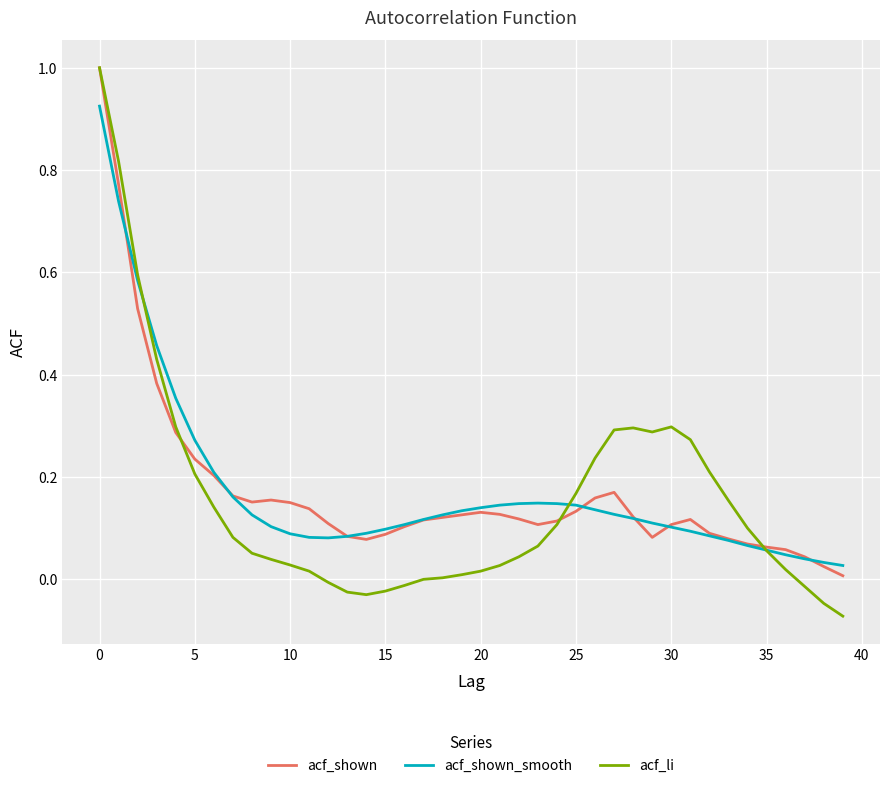

What is the maximum value shown in the chart?

1.0